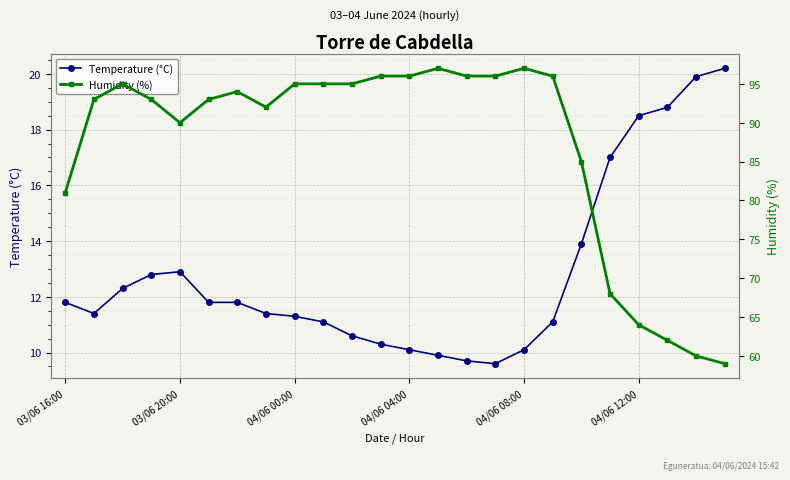

What is the minimum value for Temperature (°C)?

9.6